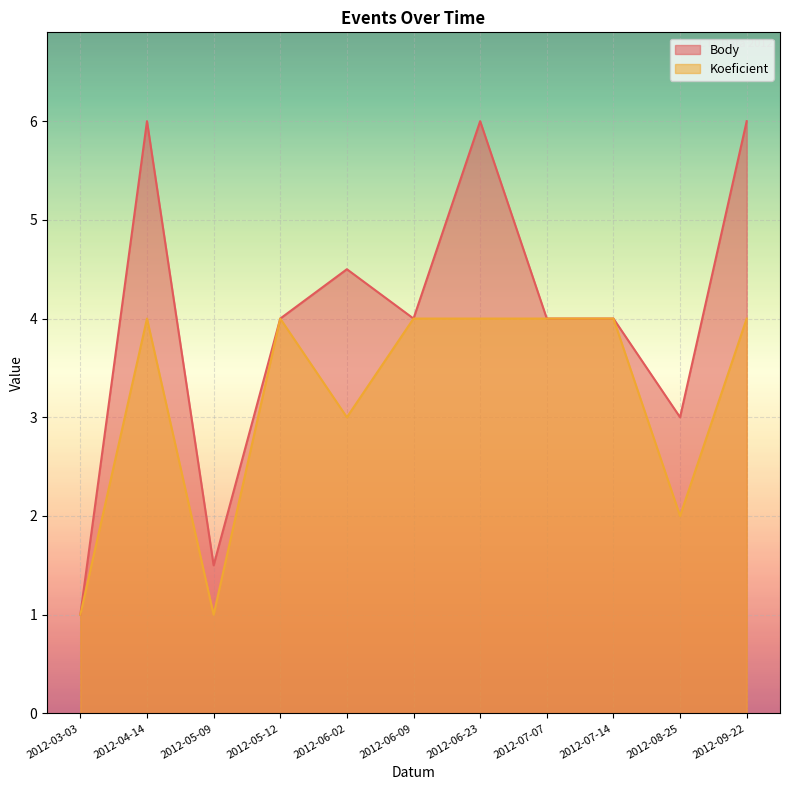

At which category is the sum across all series the highest?

2012-04-14